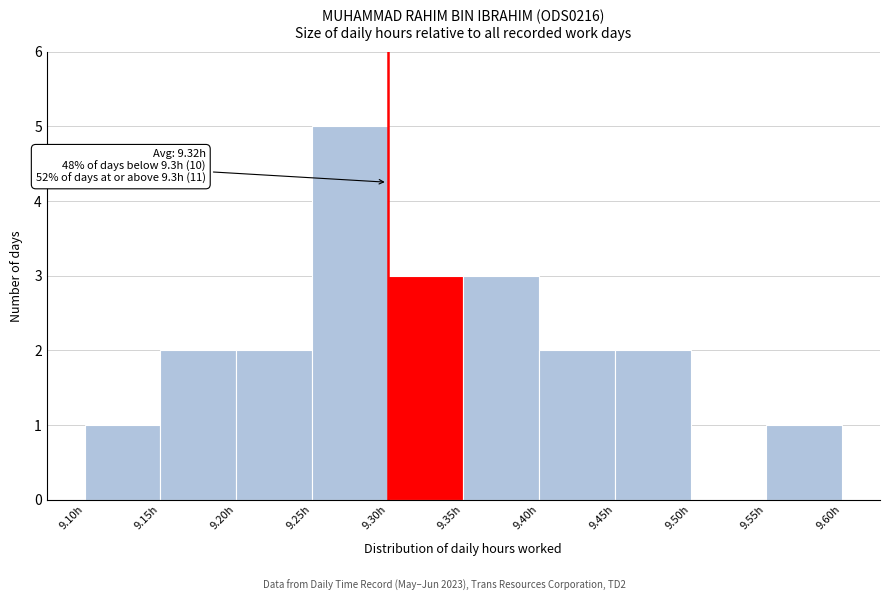

Over which range of the x-axis is the bar tallest?

9.25 to 9.30